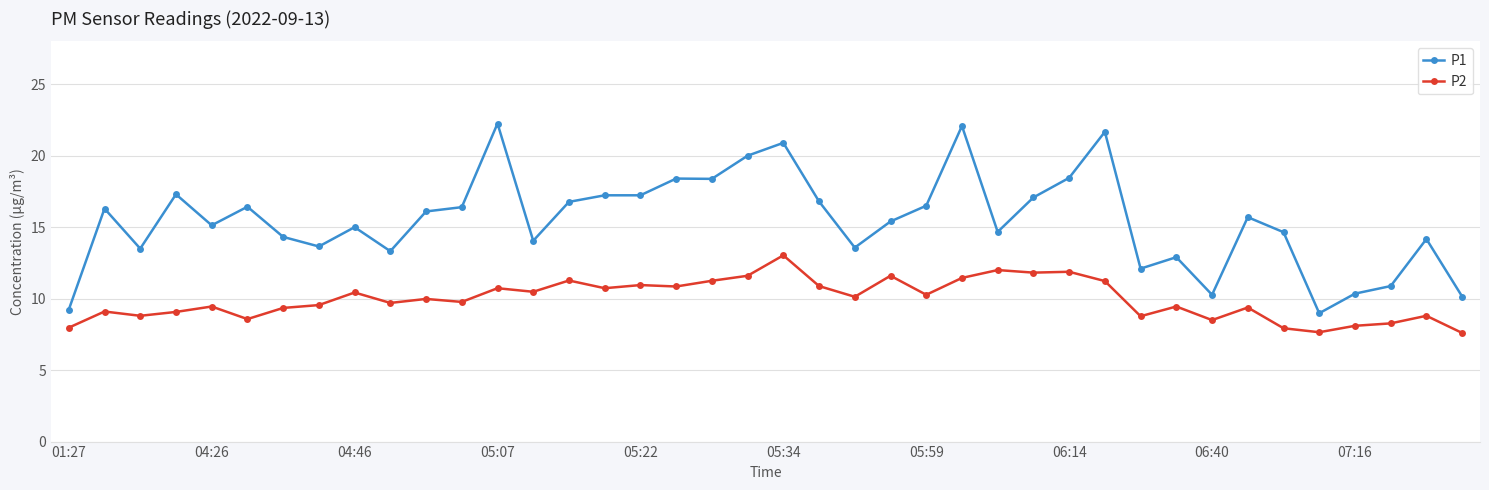

Rank the series by their maximum value, from lowest to highest.

P2, P1